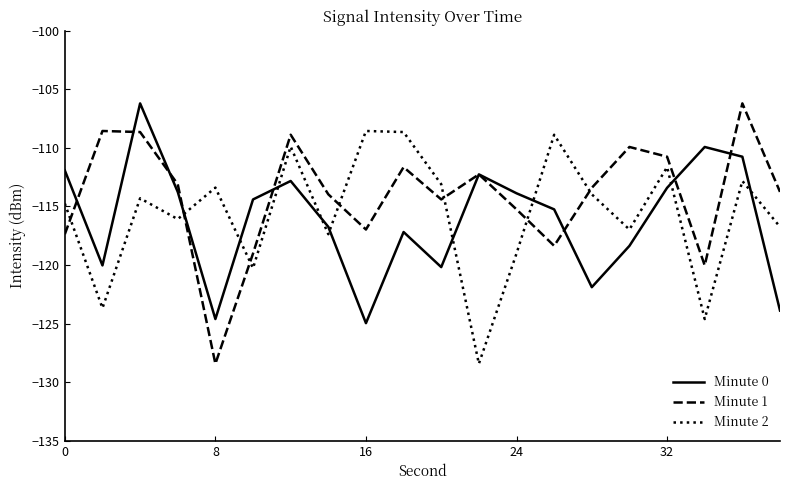

What is the greatest value displayed?

-106.2